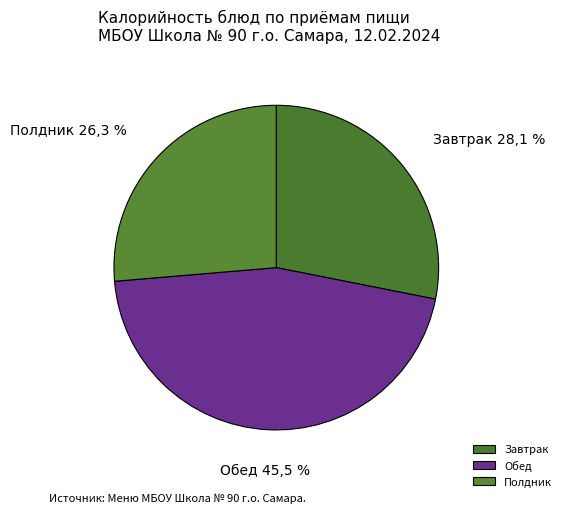

Which category has the smallest portion of the pie?

Чай с сахаром (Полдник)